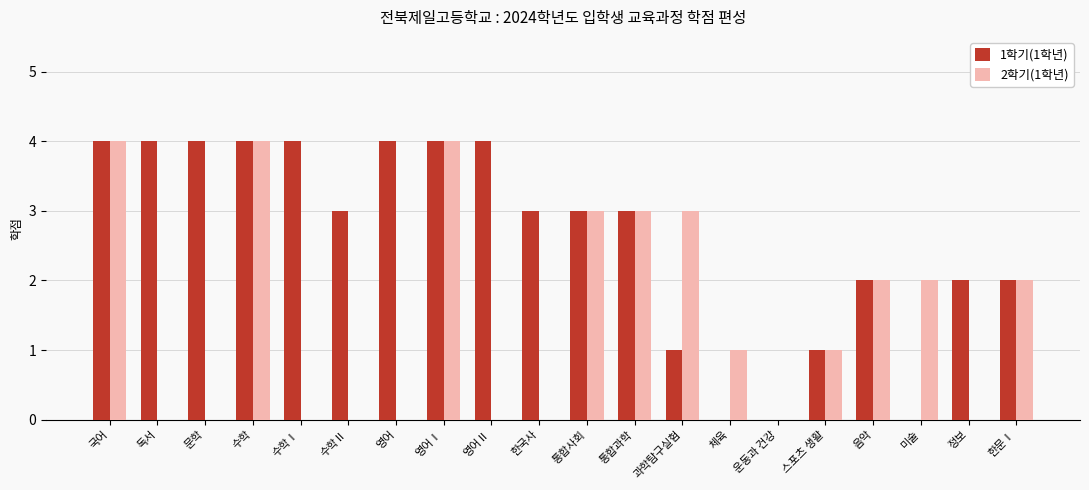

Reading left to right, extract all data points from this chart.

1학기(1학년): 4	4	4	4	4	3	4	4	4	3	3	3	1	0	0	1	2	0	2	2
2학기(1학년): 4	0	0	4	0	0	0	4	0	0	3	3	3	1	0	1	2	2	0	2